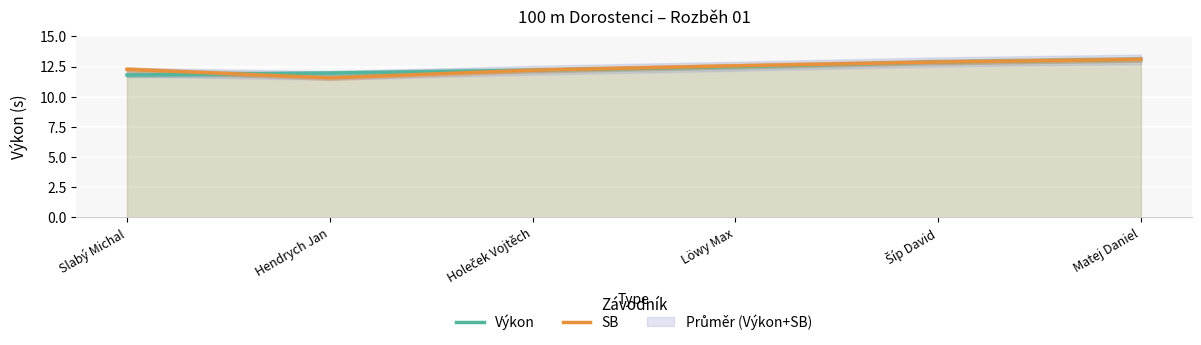

How many intersections are there between Výkon and SB?

1